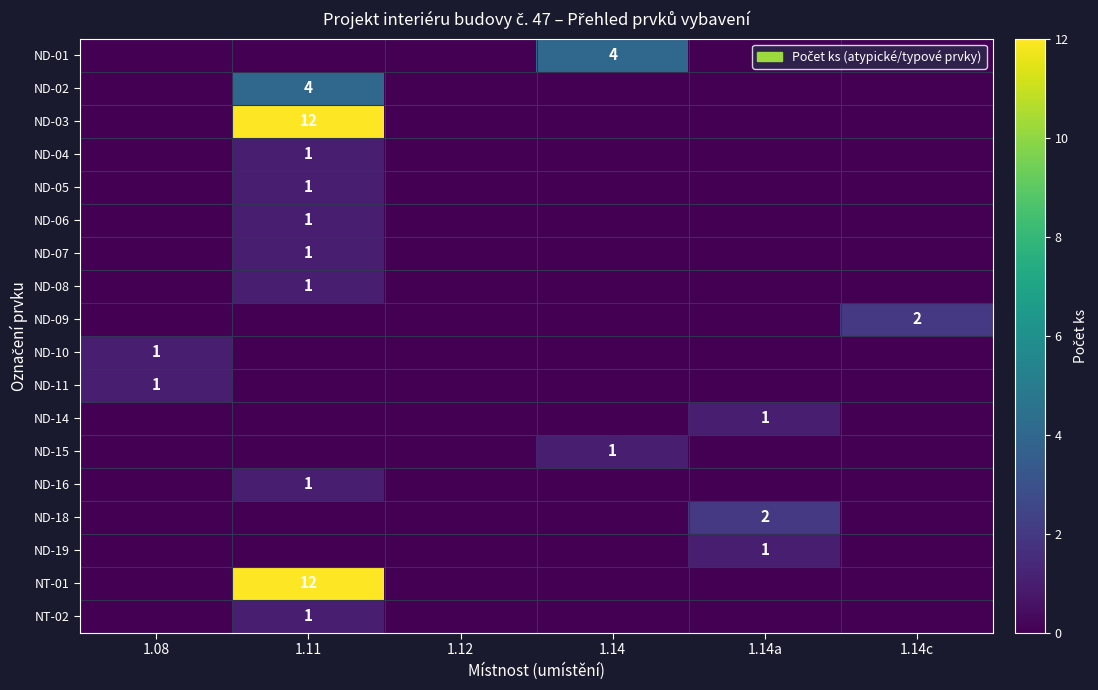

The value of NT-01 at 1.11 is 12. True or false?

True